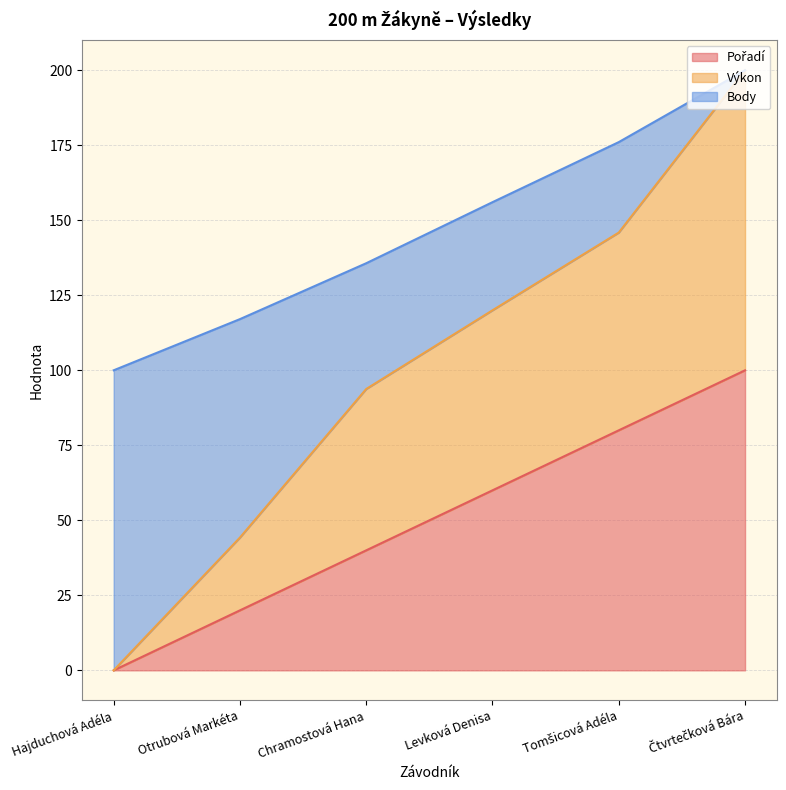

True or false: Výkon and Pořadí intersect in this chart.

False